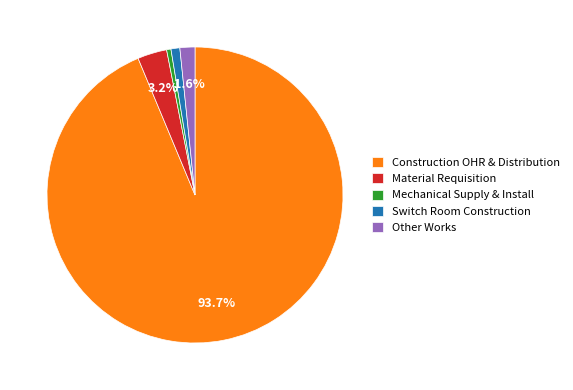

Which category accounts for the majority?

Construction OHR & Distribution